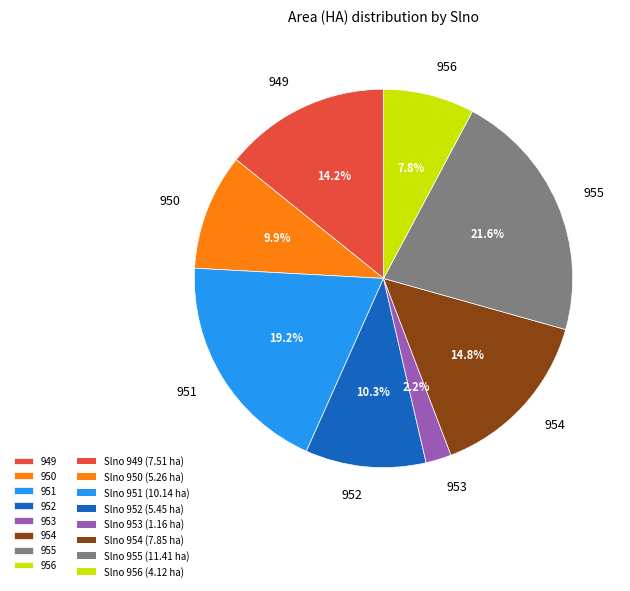

What is the smallest slice in the pie chart?

953